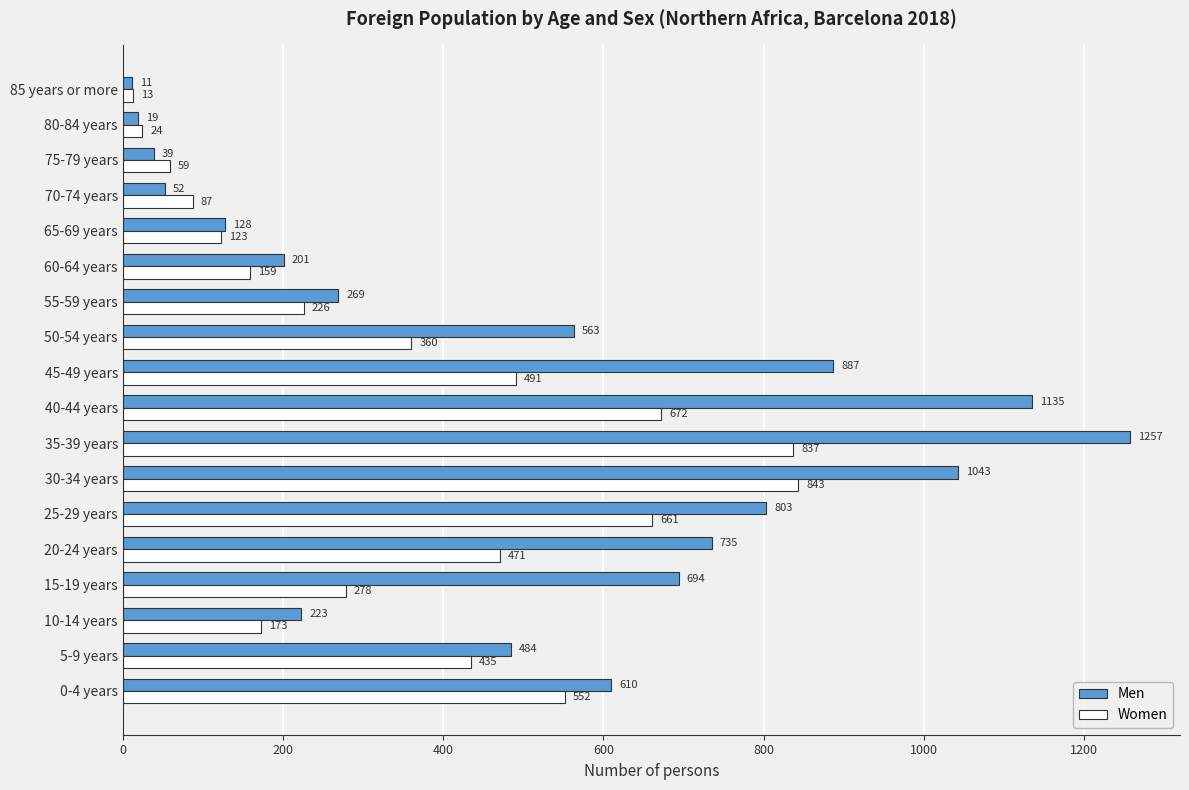

What is the greatest value displayed?

1257